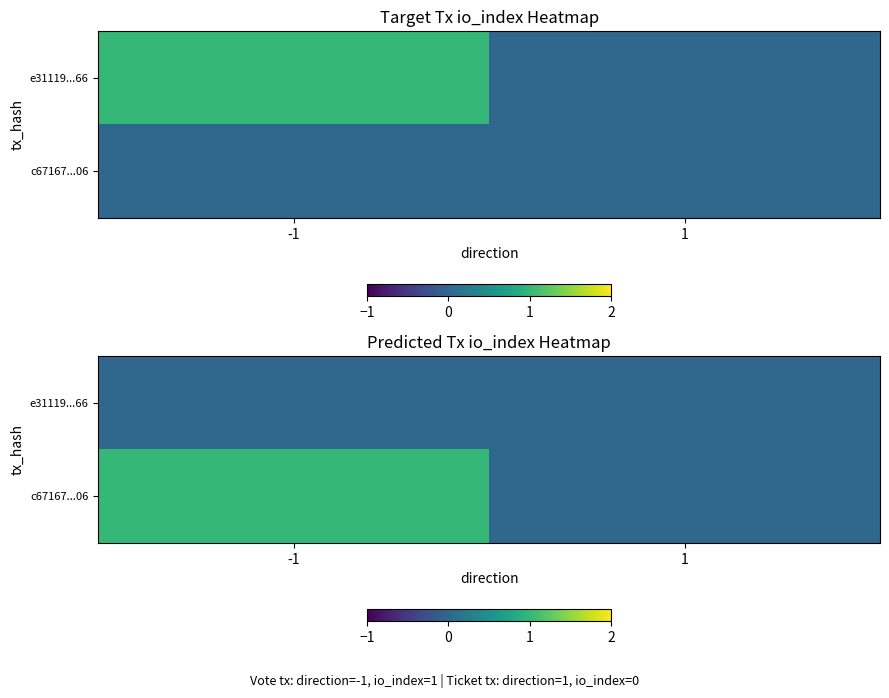

Which label corresponds to the smallest value in the chart?

-1